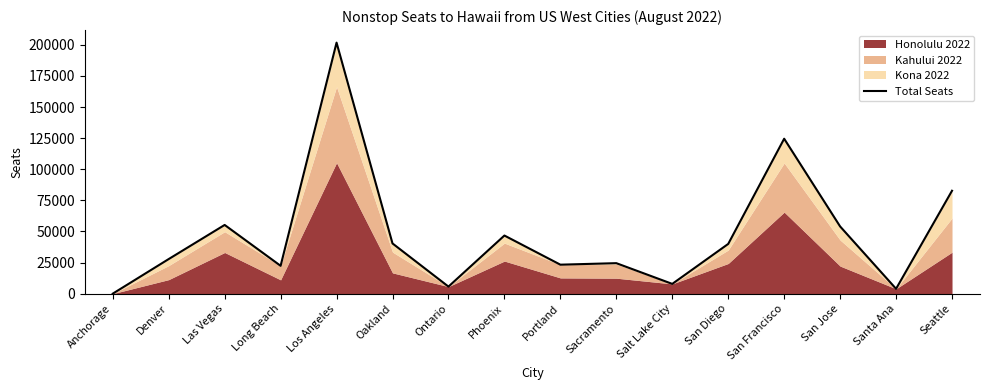

Reading left to right, list all the values displayed in this chart.

0	27807	55224	22379	201769	40355	5670	46712	23292	24503	7846	39974	124530	54018	3906	82710